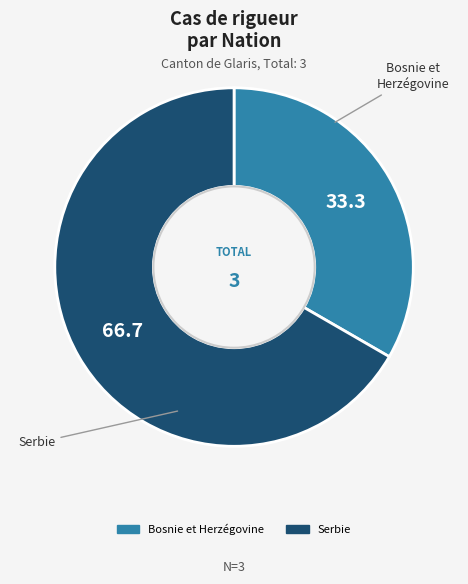

What is the majority slice?

Serbie